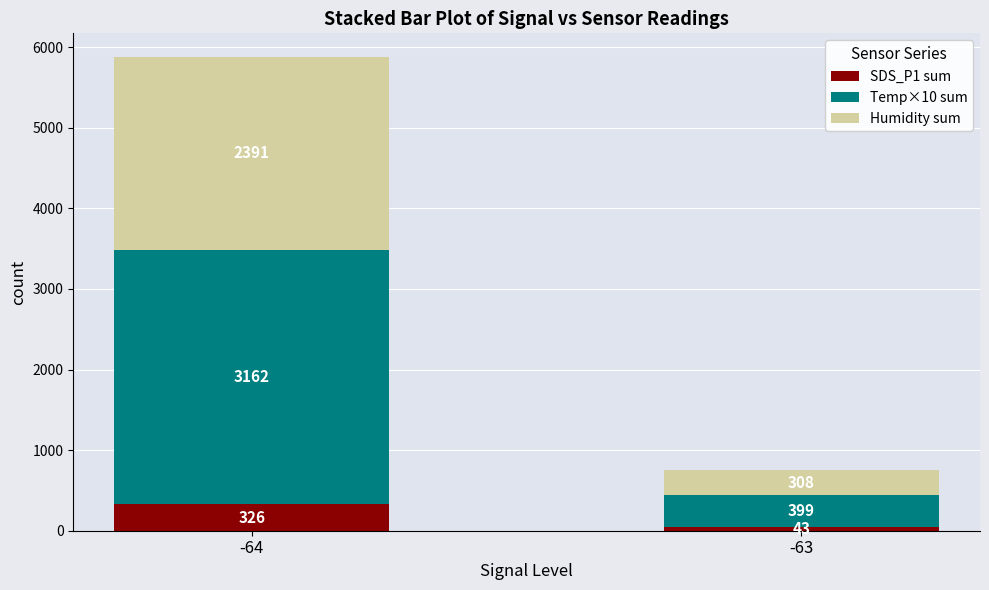

At which label does SDS_P1 sum first exceed 325?

-64